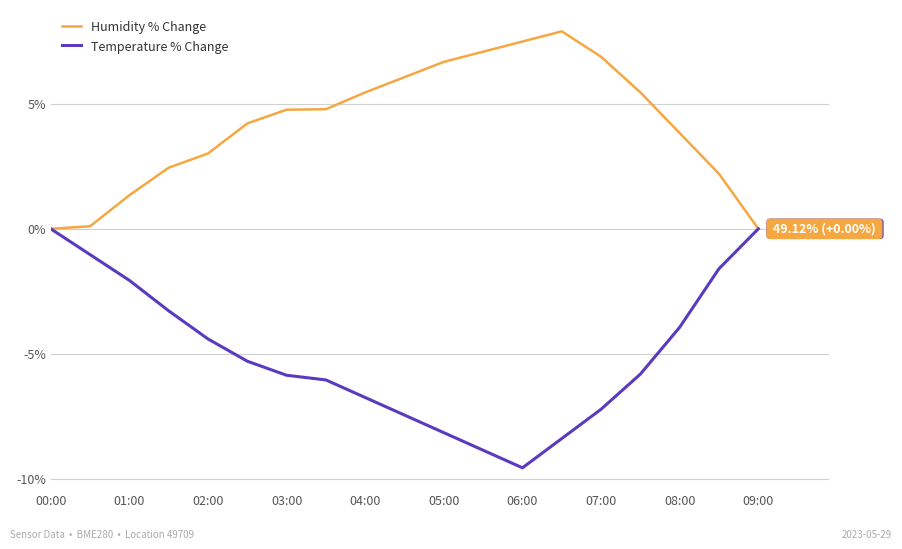

Does the chart have visible grid lines?

Yes